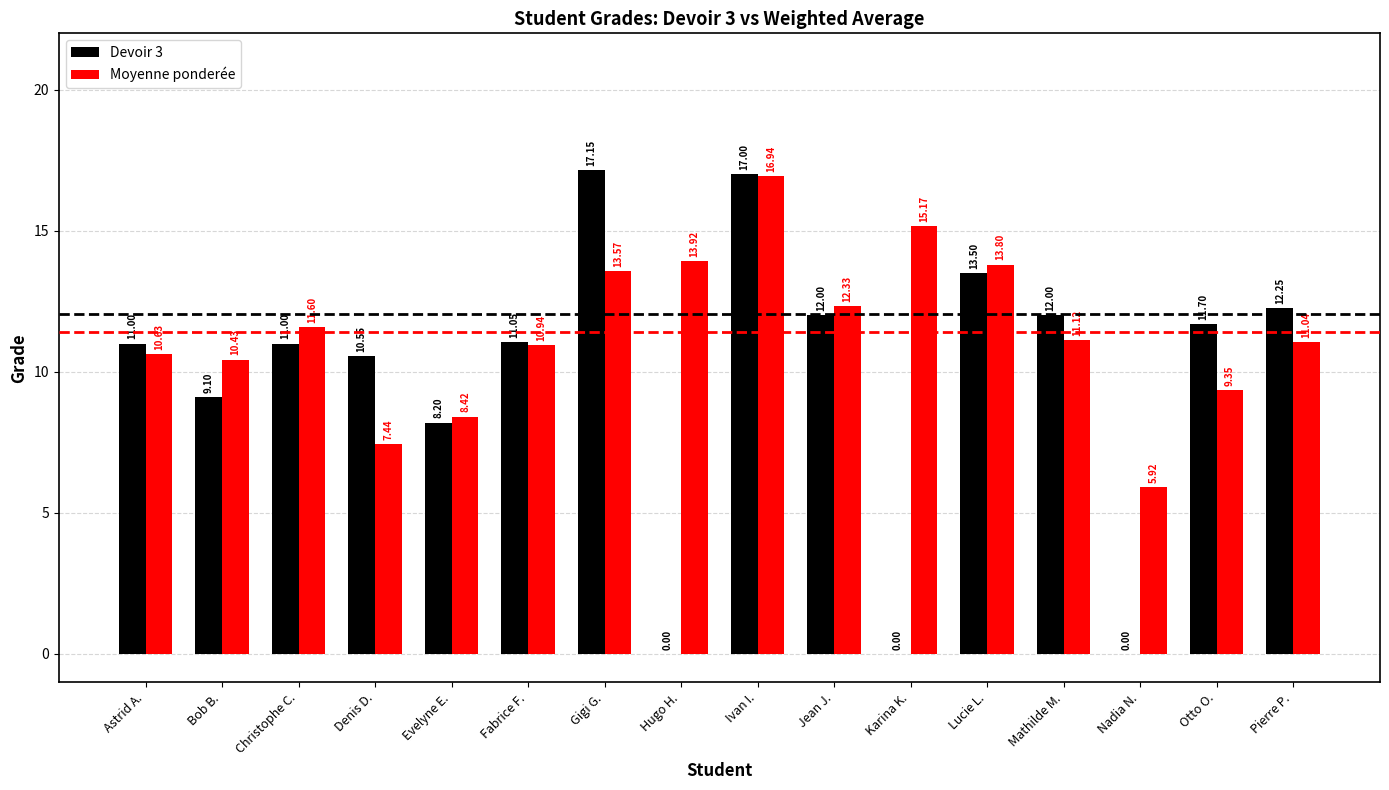

At which label does Moyenne ponderée reach its peak?

Ivan I.